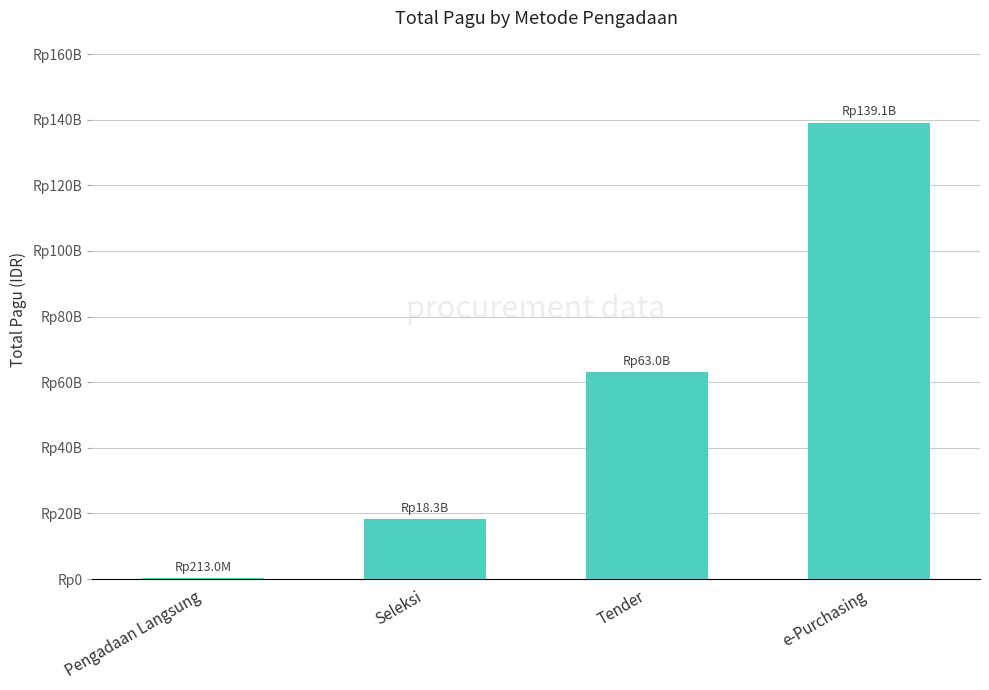

Rank the categories by value from highest to lowest.

e-Purchasing, Tender, Seleksi, Pengadaan Langsung